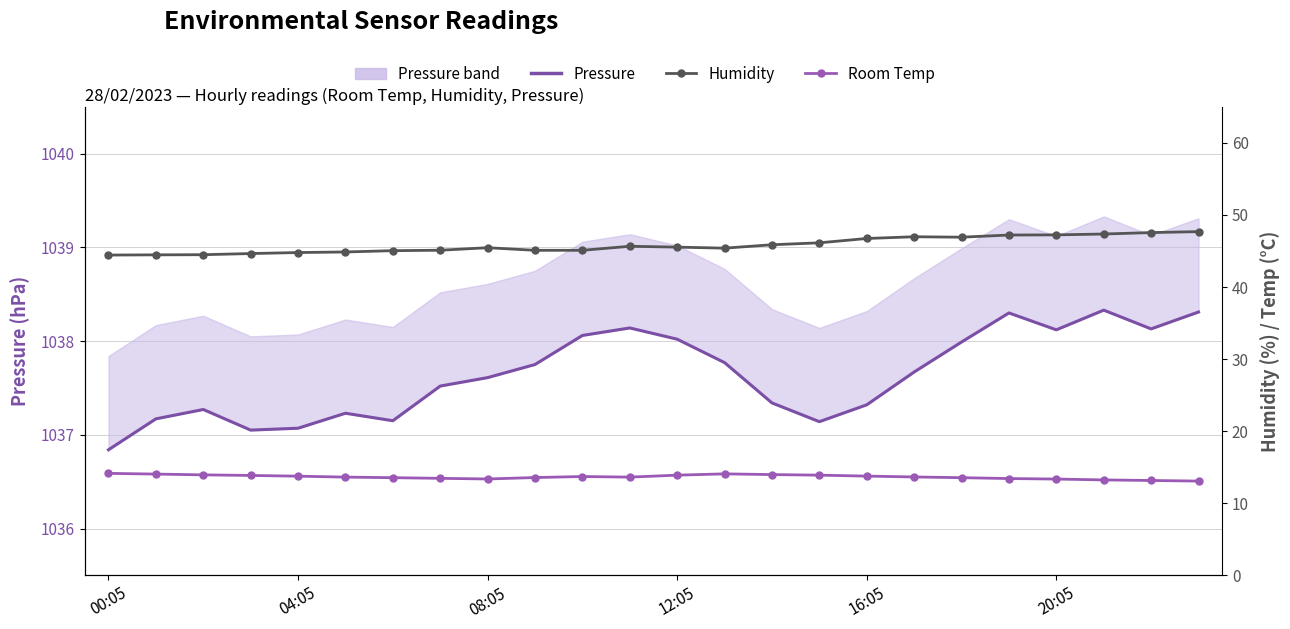

Does the chart have visible grid lines?

Yes